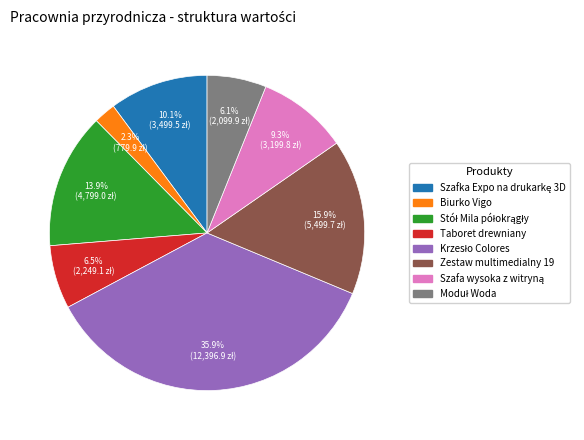

Does Biurko Vigo account for over 50% of the chart?

No